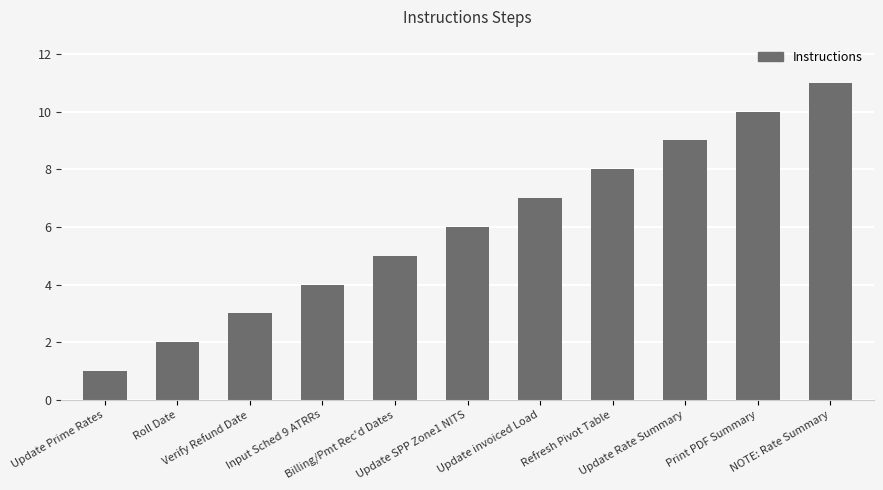

How many bars are there in total?

11